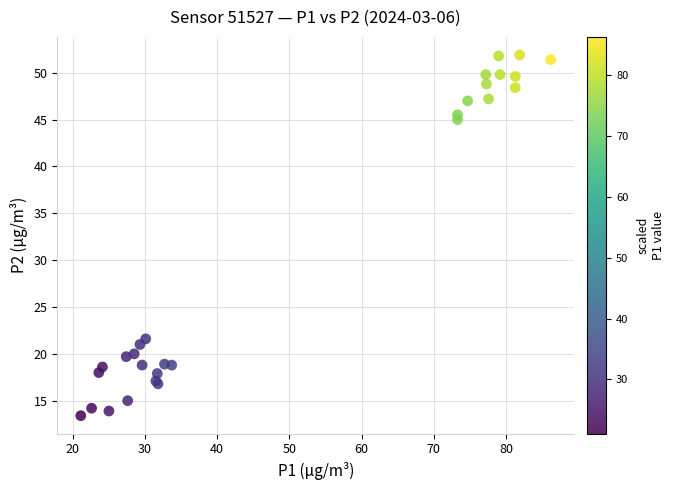

What Y value in the scatter plot is closest to 32?

21.6